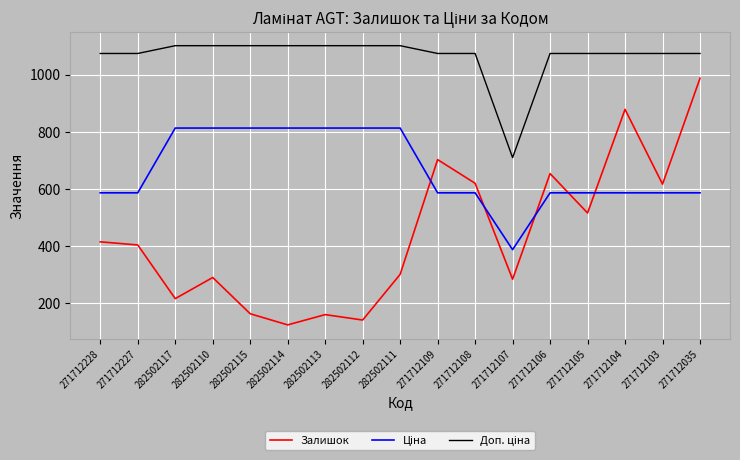

What is the greatest value displayed?

1101.1